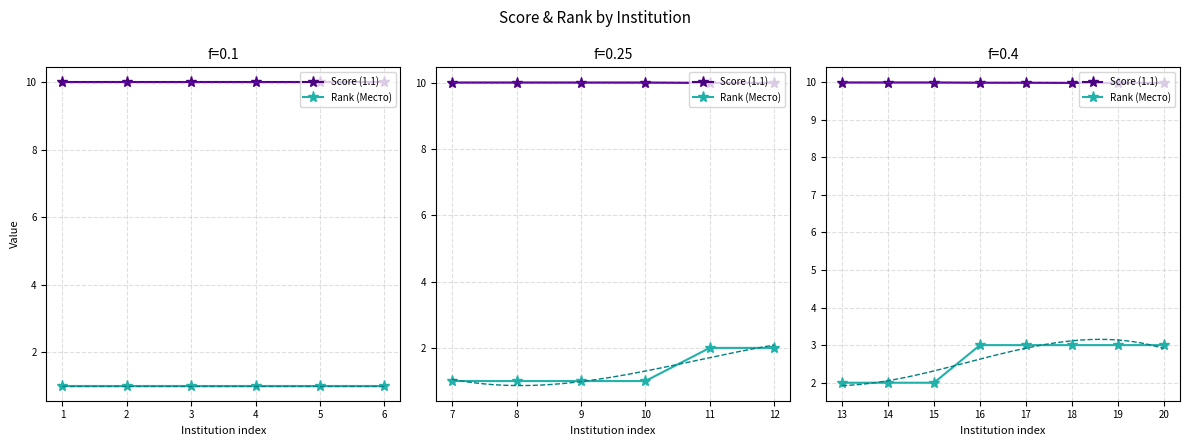

True or false: Score (1.1) has a value of 2.2 at 17.

False